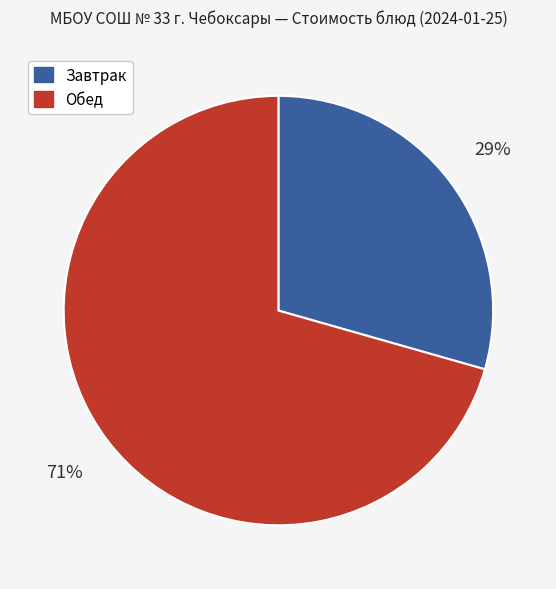

To the nearest percent, what is the combined percentage of Обед and Завтрак?

100%